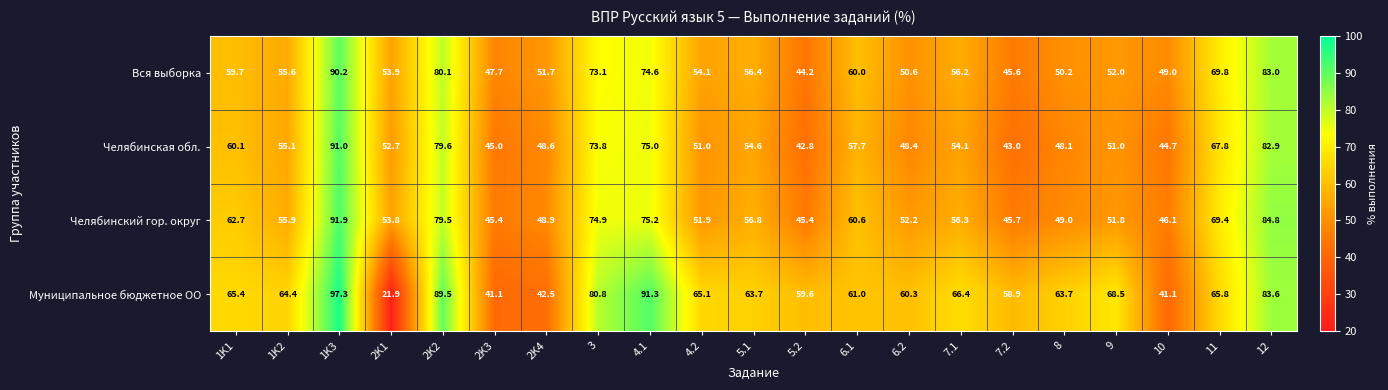

At which label is Муниципальное бюджетное ОО closest to 59?

7.2